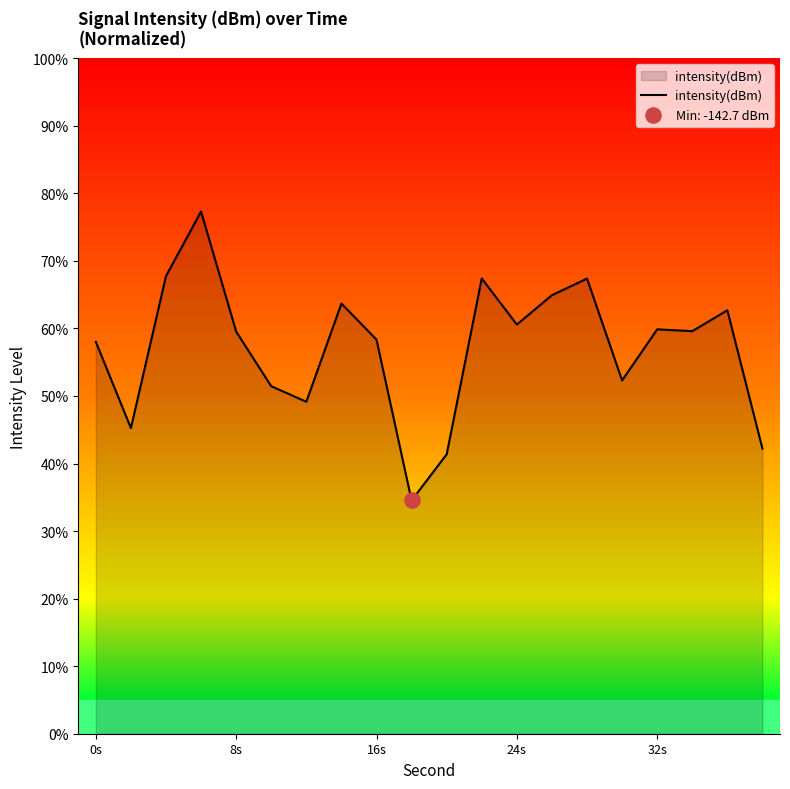

What is the minimum value shown in the chart?

34.5